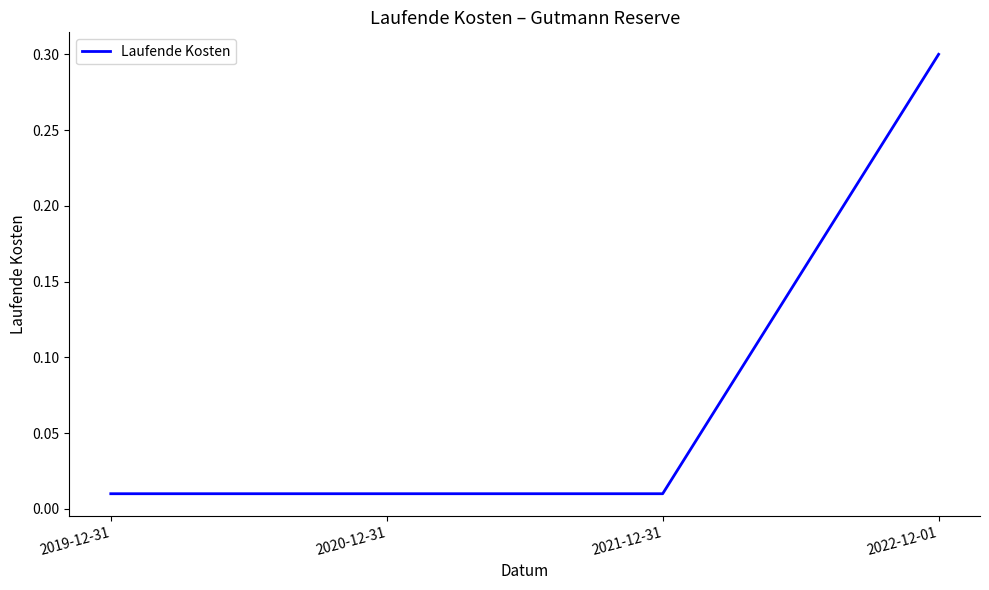

How many lines are shown in the chart?

1